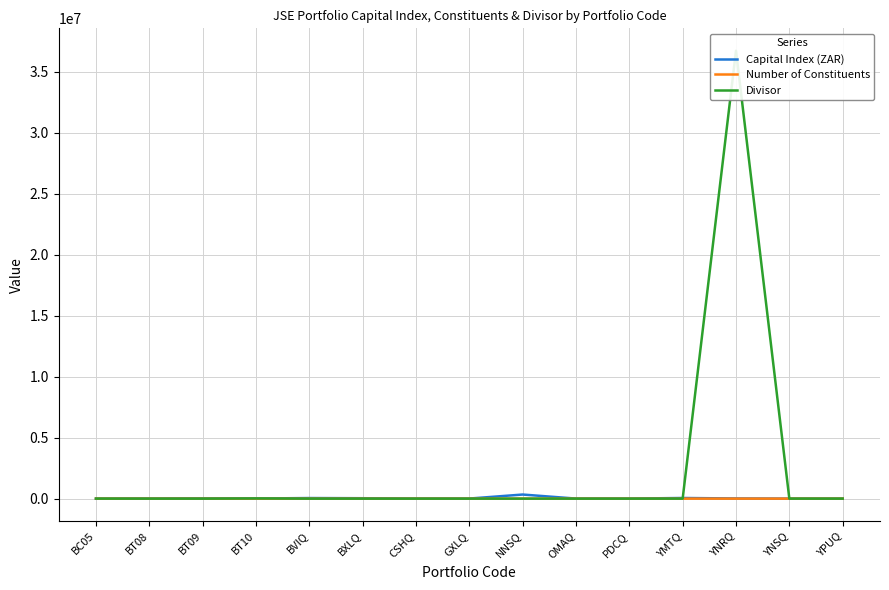

Which series changed the most between BT10 and YNRQ?

Divisor